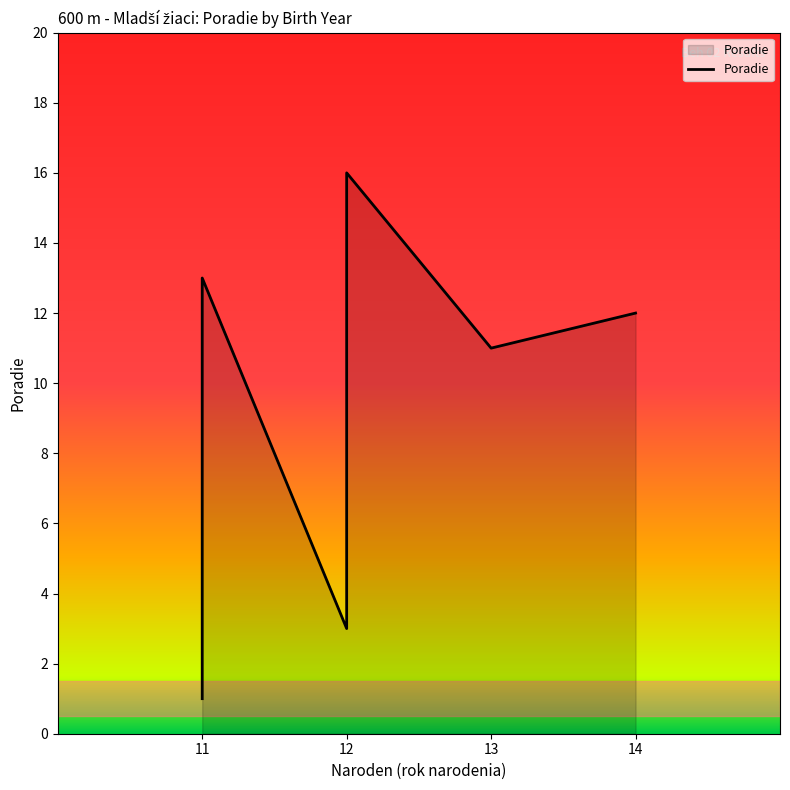

What is the ratio of the value at 12 to the value at 11?

0.2